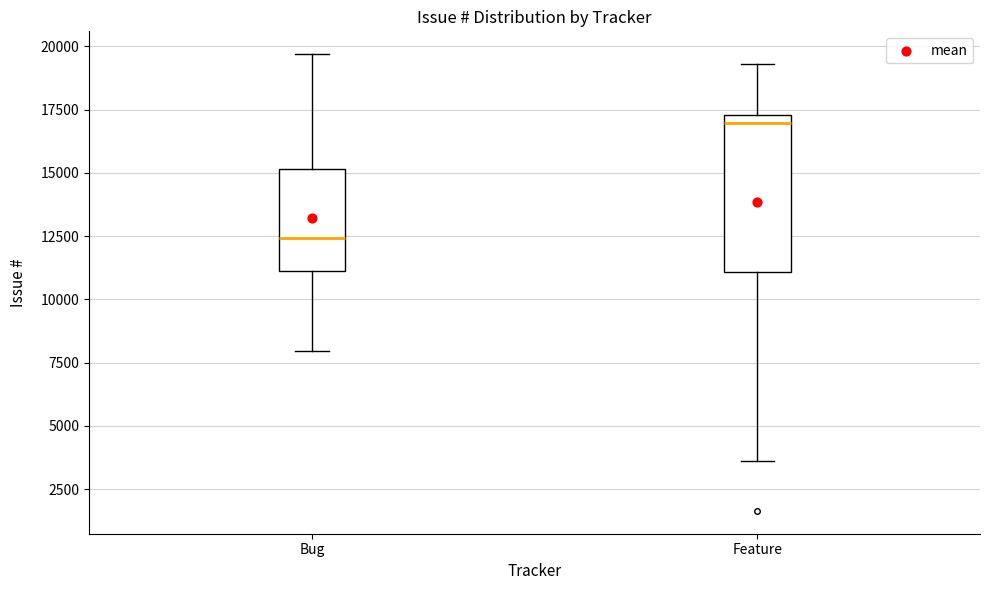

Where is the lower edge of the box for Feature on the y-axis? The values are not printed on the chart, so give them approximately, as read against the axis.

11000